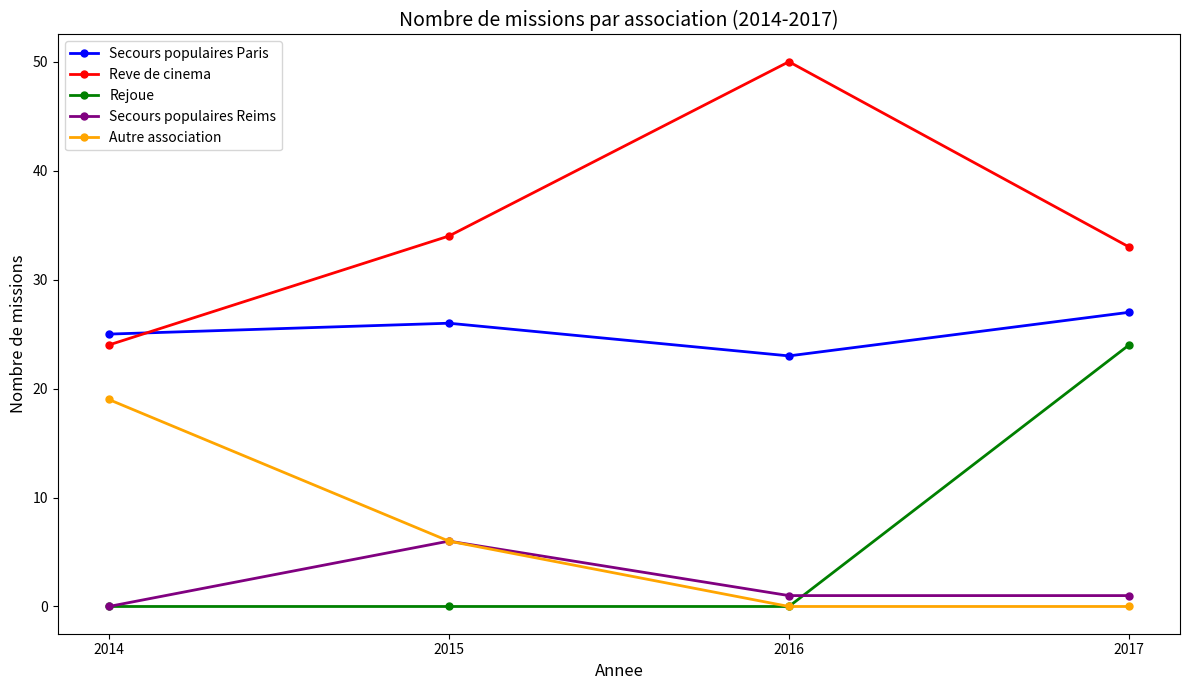

What is the total value across all series at 2014?

68